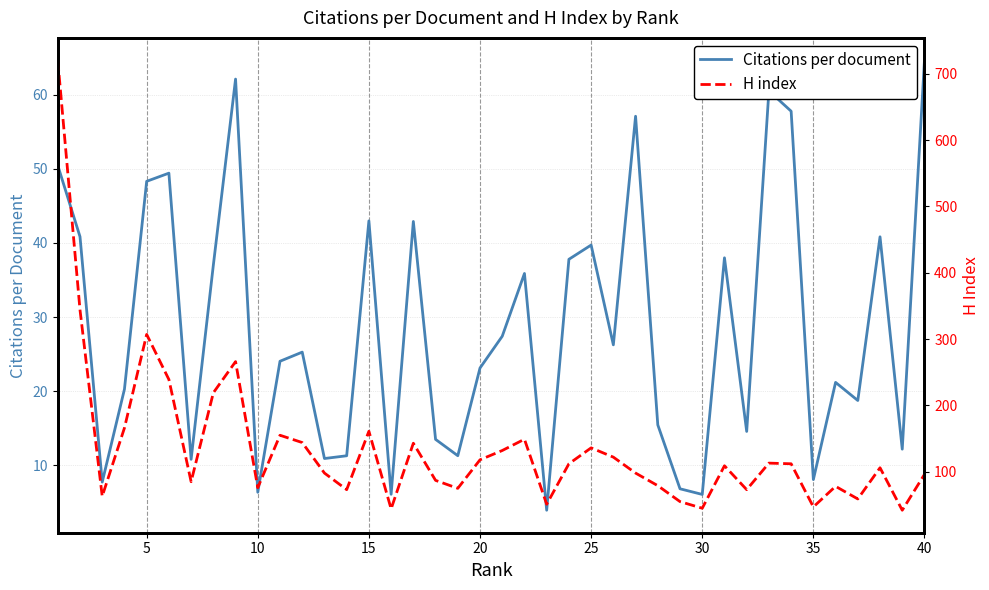

Is it true that Citations per document equals 15.9 at 25?

False